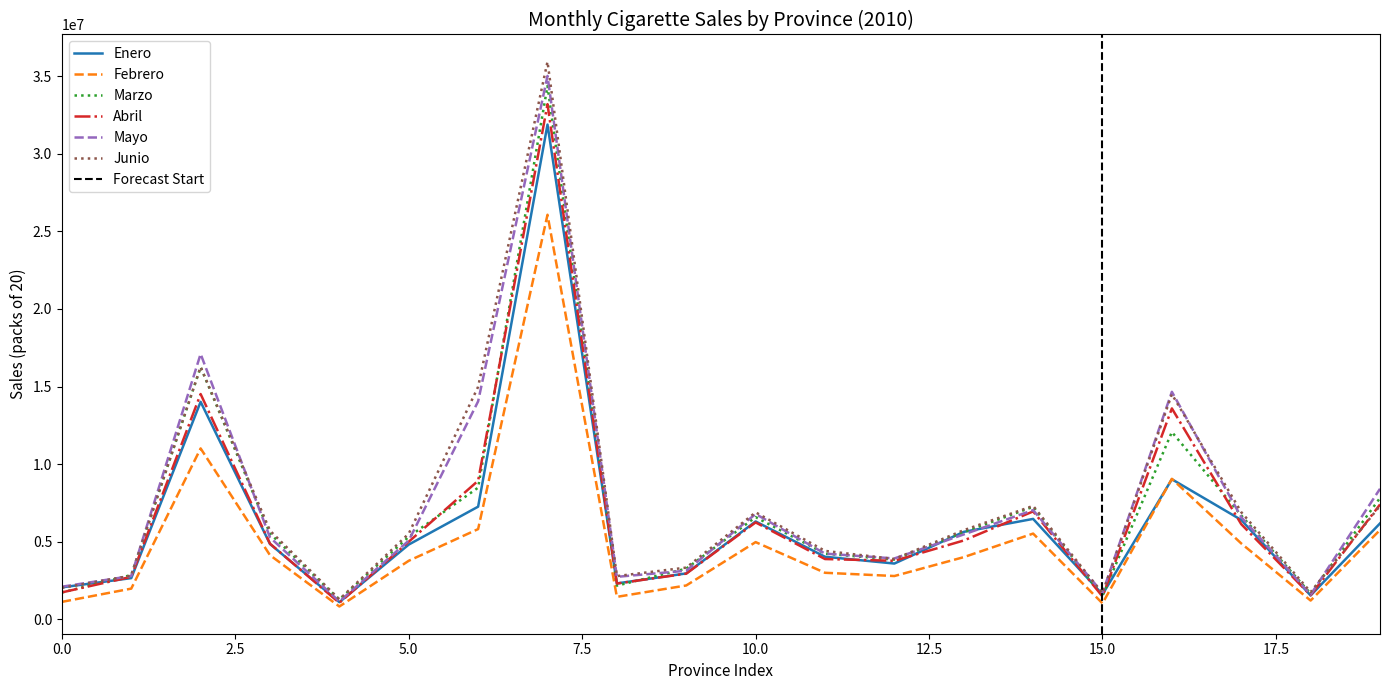

The value of Febrero at Ávila is 827554. True or false?

True